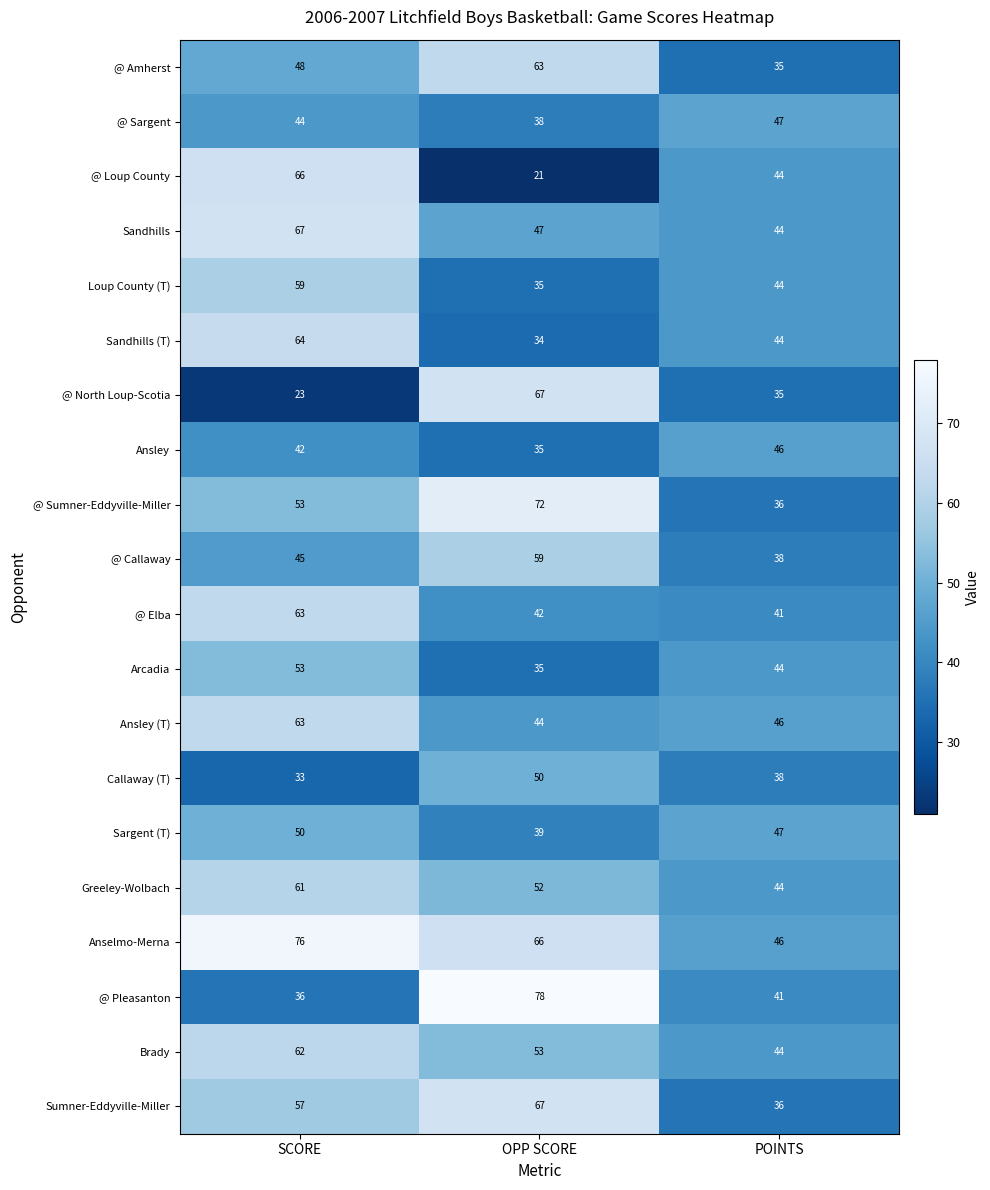

What is the average value of the Sargent (T) series?

45